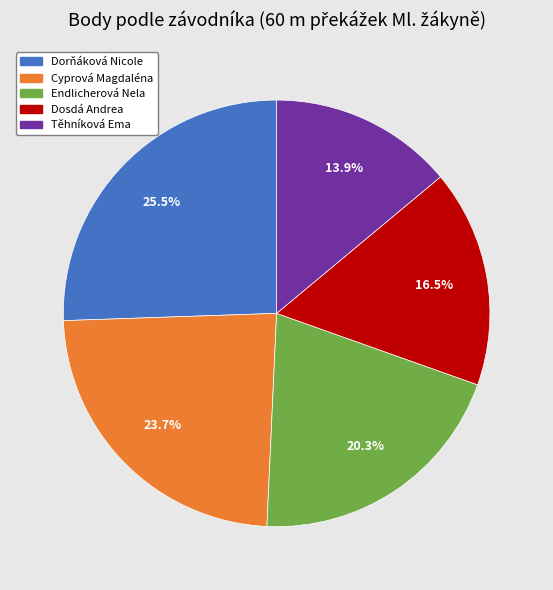

To the nearest percent, what is the difference between the Dosdá Andrea and Dorňáková Nicole slice percentages?

9%